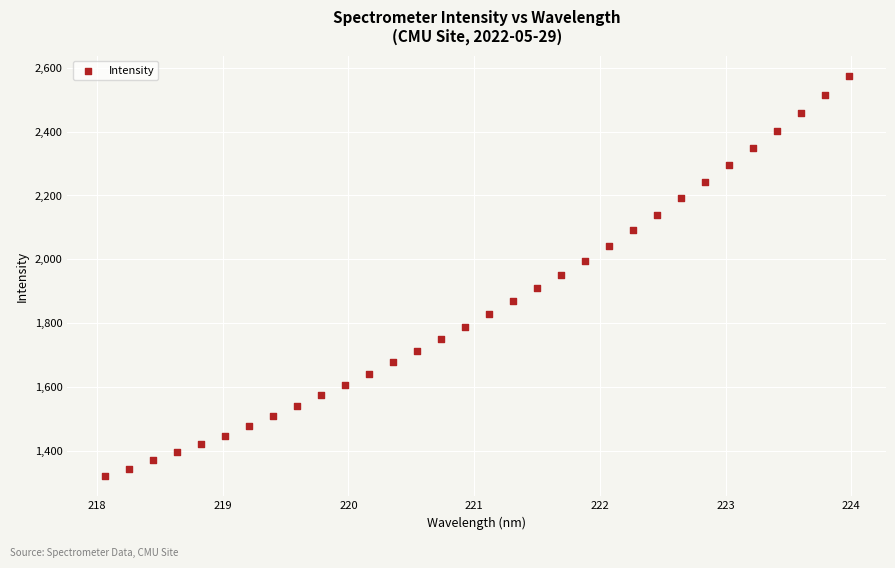

What is the range of X values (max minus min)?

5.9